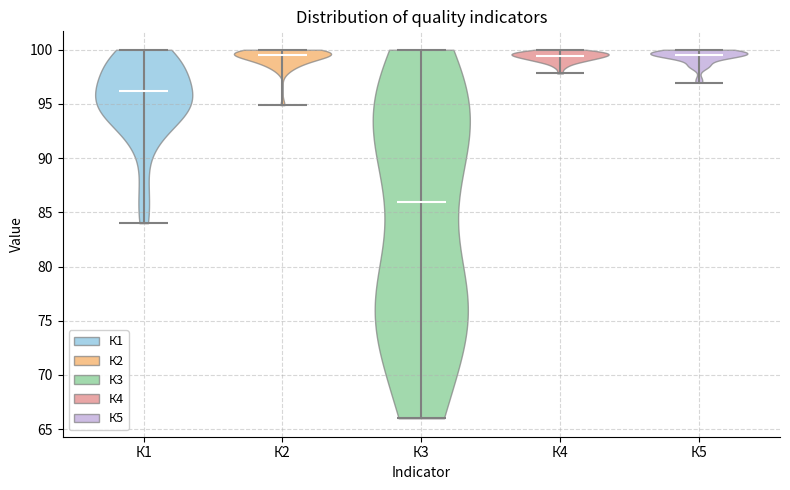

Which violin has the lowest median line?

К3